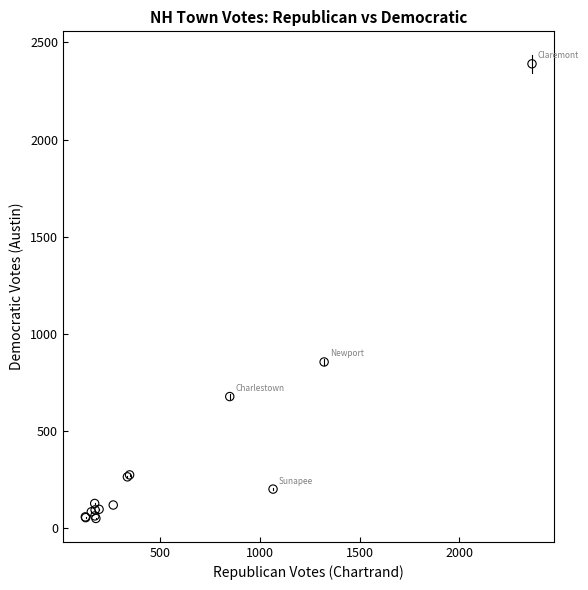

What Y value in the scatter plot is closest to 1220?

856